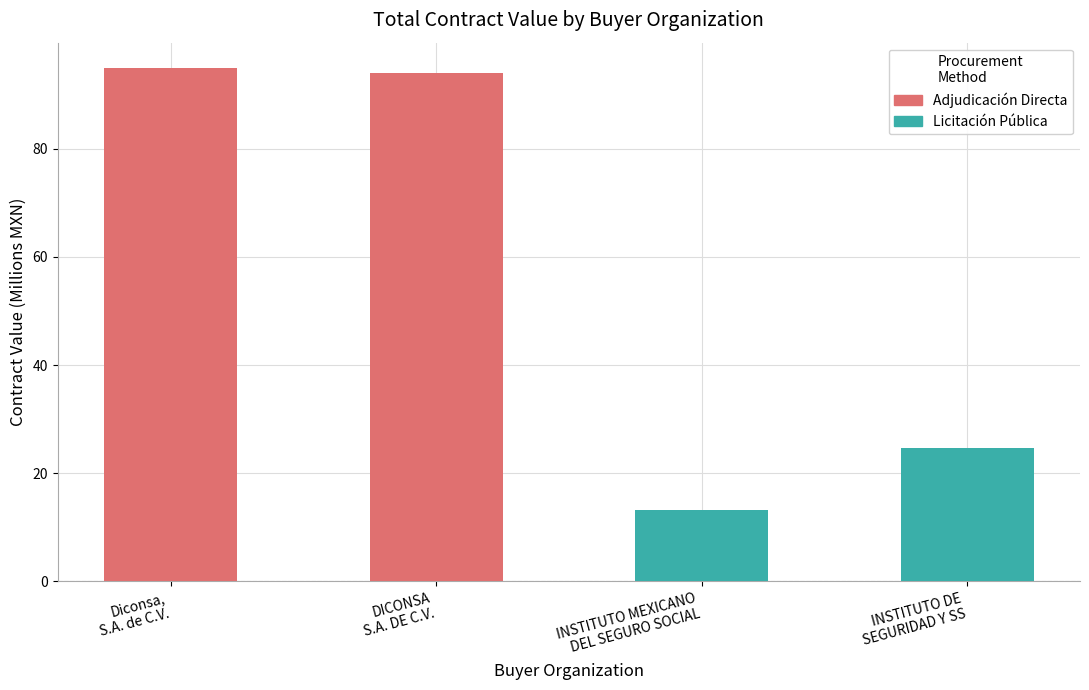

Reading left to right, list all the values displayed in this chart.

Adjudicación Directa: 94.9	94.0
Licitación Pública: 13.2	24.6